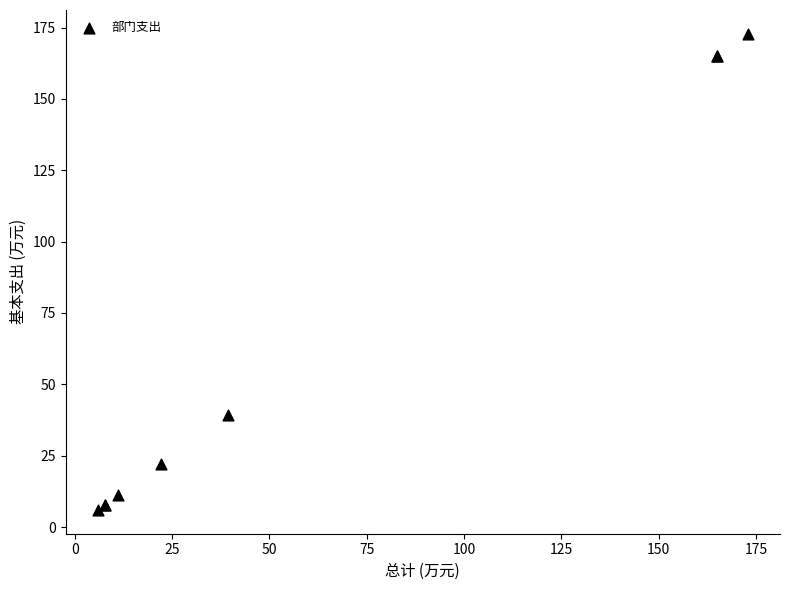

What Y value in the scatter plot is closest to 89?

39.4